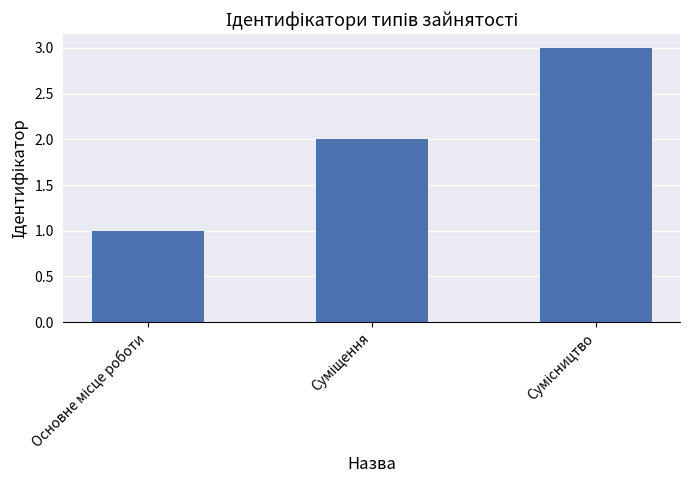

How many values are between 1 and 3?

3